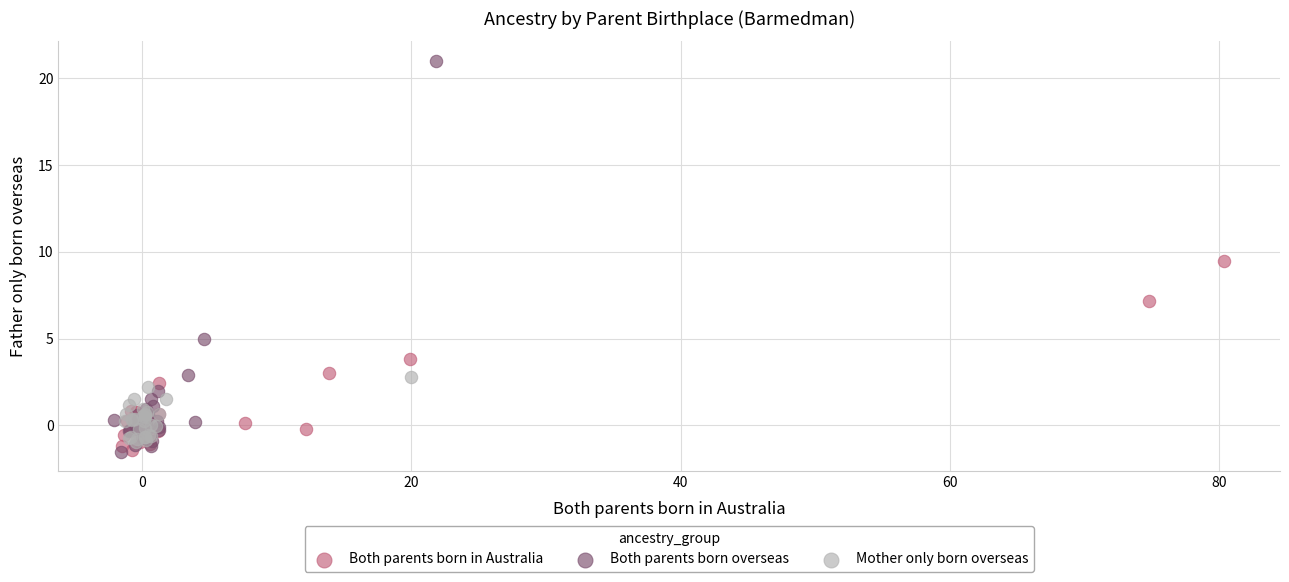

What are all the series names shown in the legend?

Both parents born in Australia, Both parents born overseas, Mother only born overseas